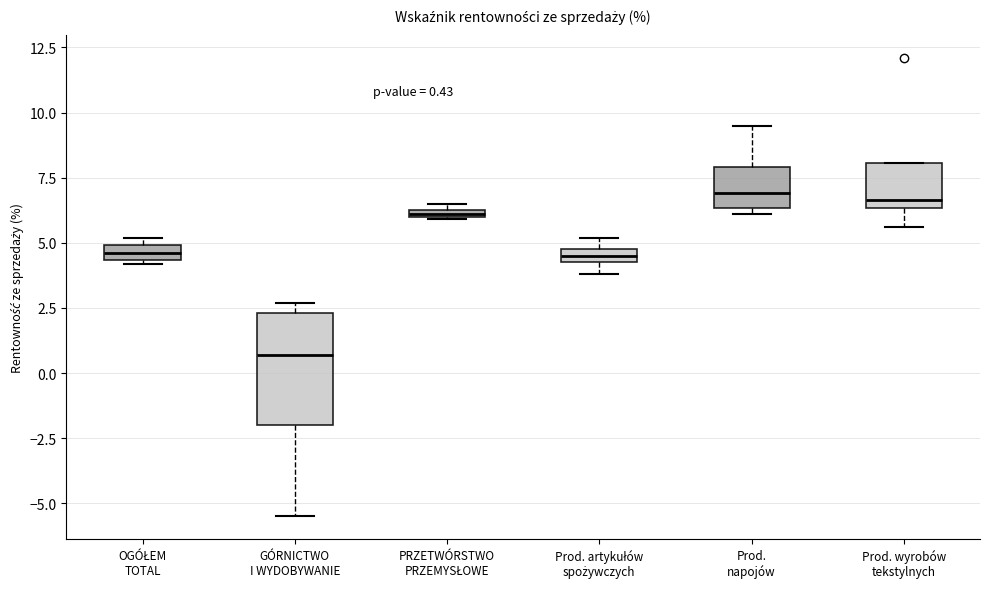

Comparing the boxes themselves (not the whiskers), which one is the tallest?

GÓRNICTWO I WYDOBYWANIE